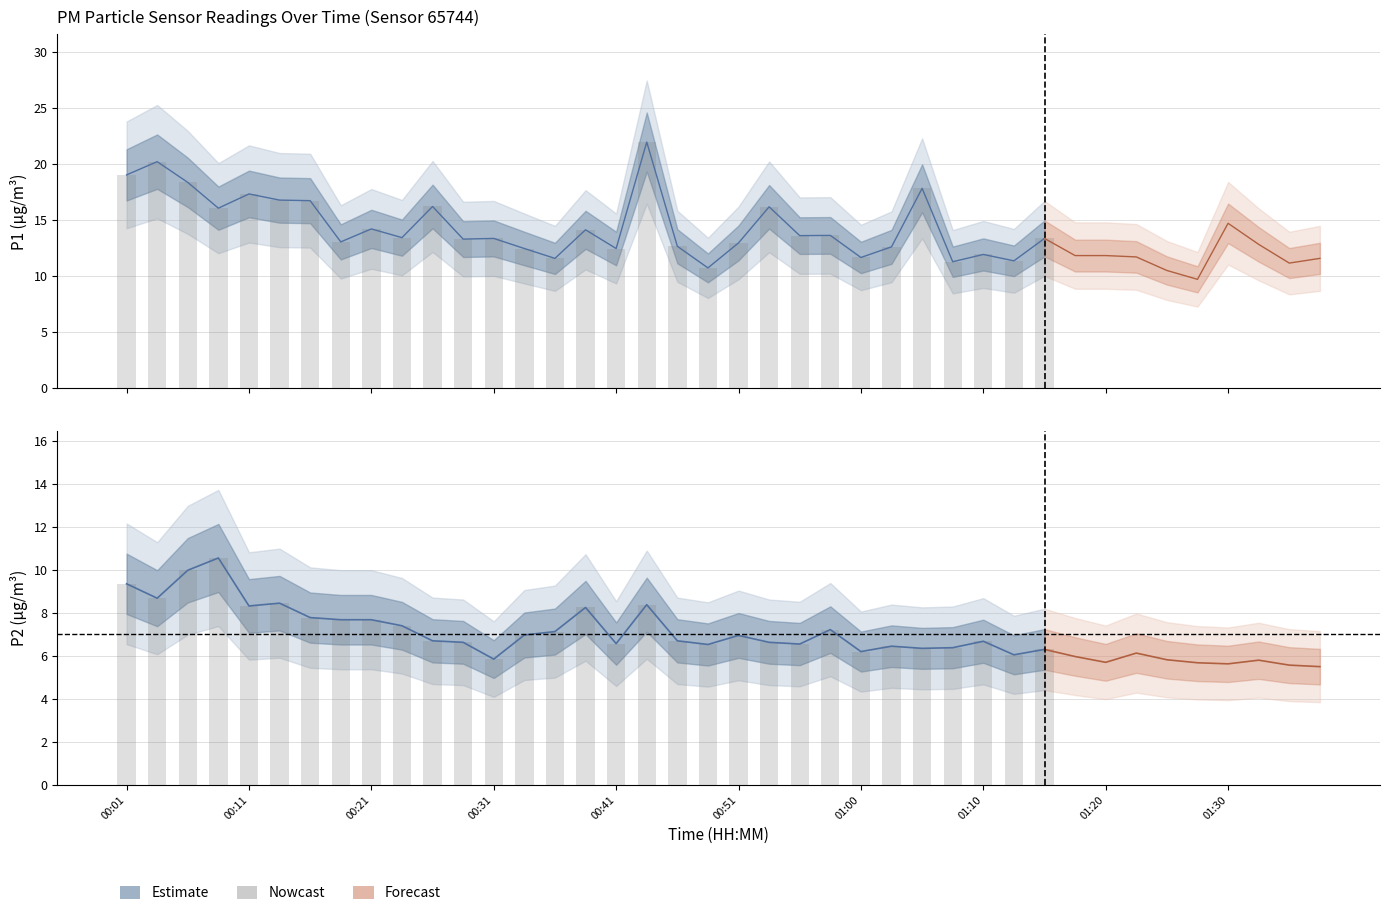

Which has a higher value, 00:01 or 00:11?

00:01